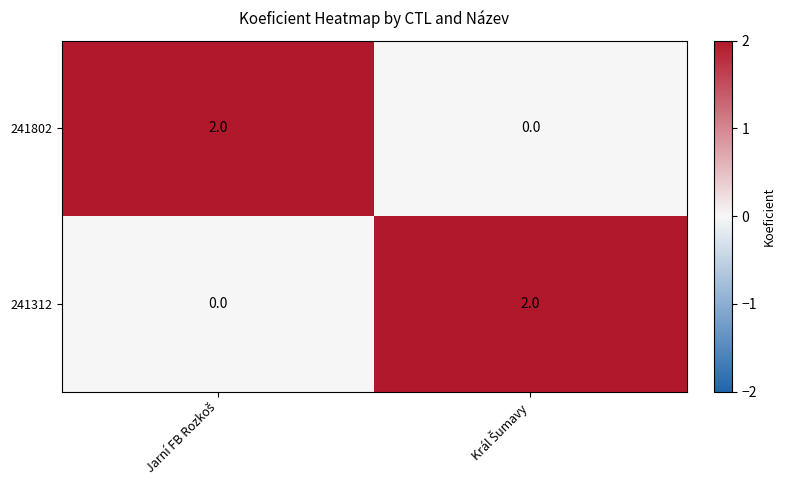

How many data points in 241312 are less than 2?

1